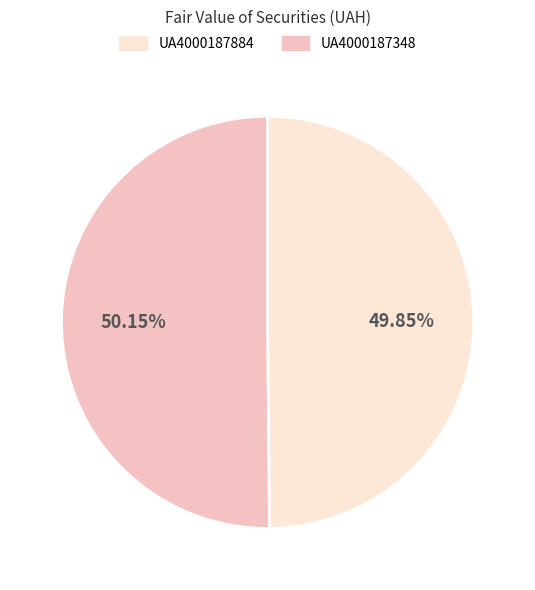

Does any single category account for the majority?

Yes